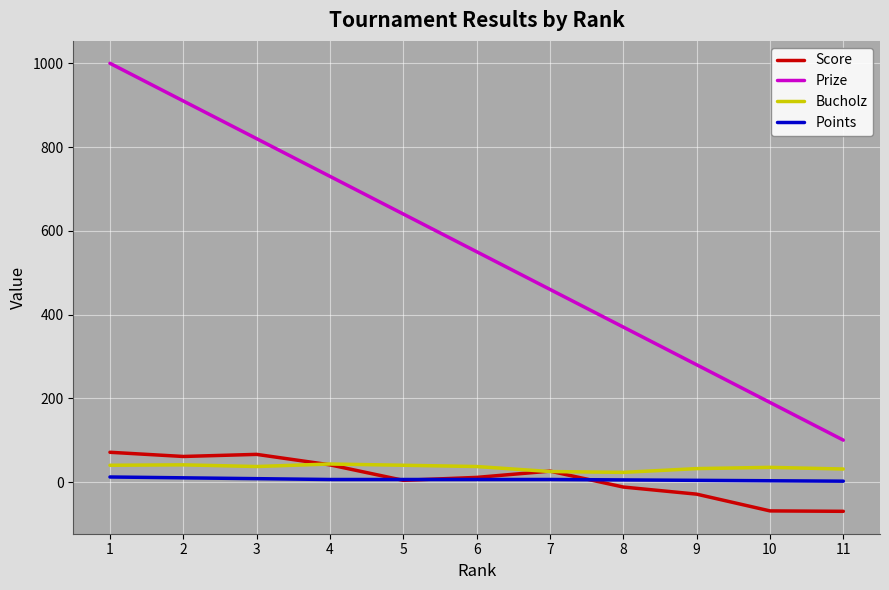

What is the approximate value of Bucholz at 4, to the nearest 10?

40